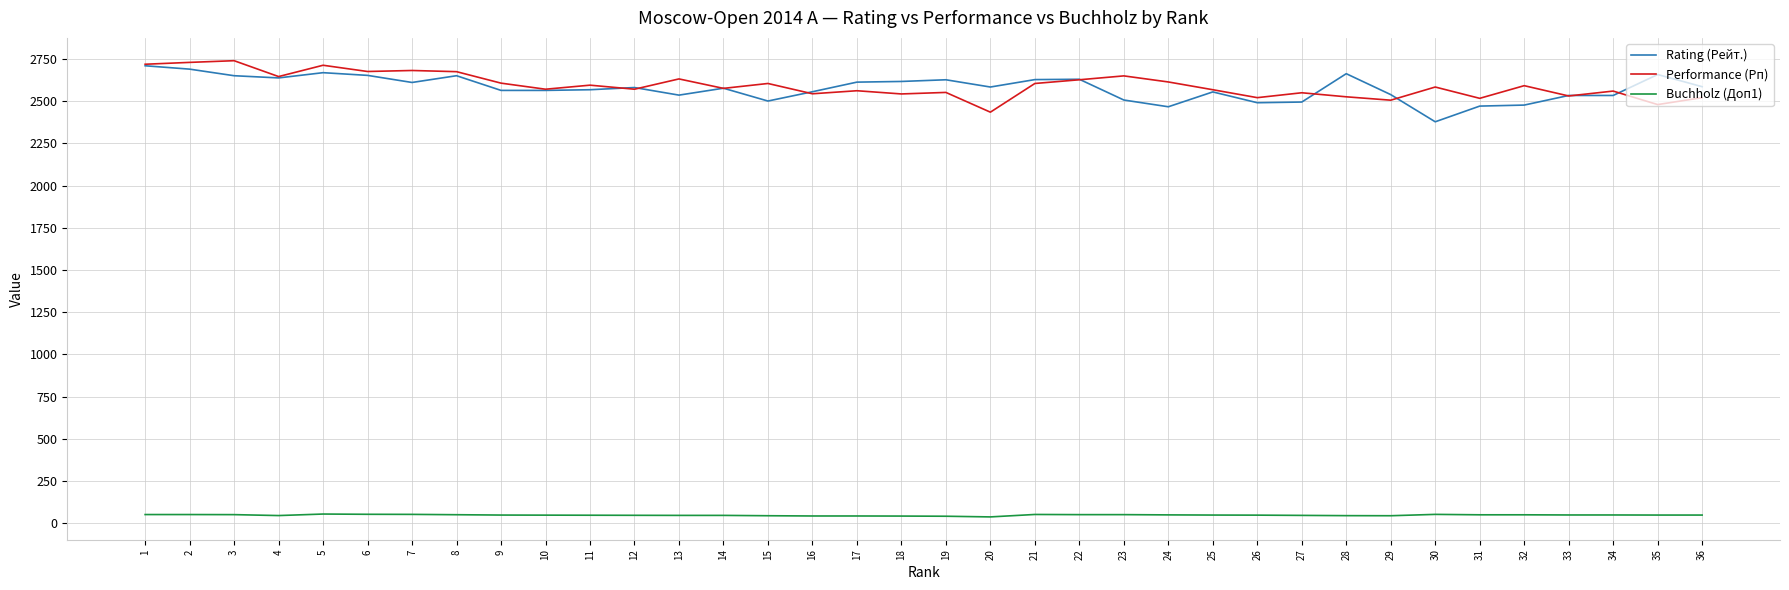

True or false: Buchholz (Доп1) and Performance (Рп) intersect in this chart.

False